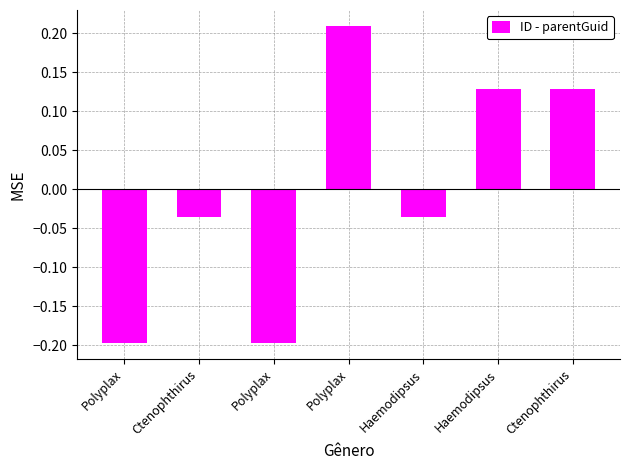

How many bars are there in total?

7